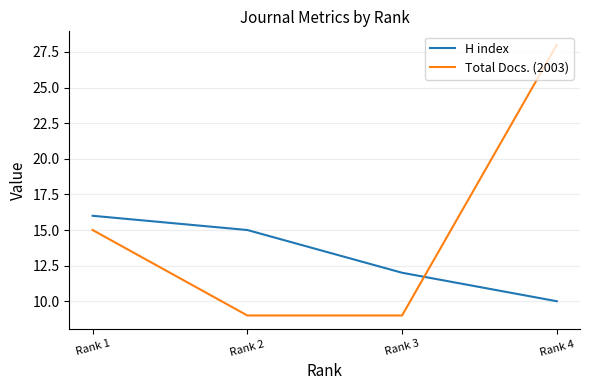

Where is Total Docs. (2003) nearest to the value 18?

Rank 1